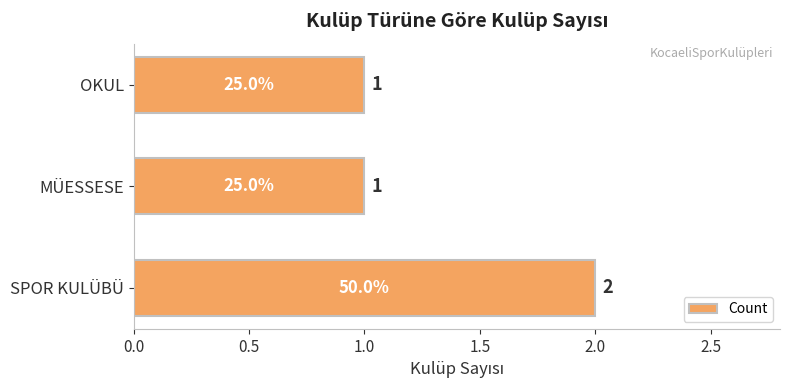

Are the bars grouped side by side (vs. stacked)?

No